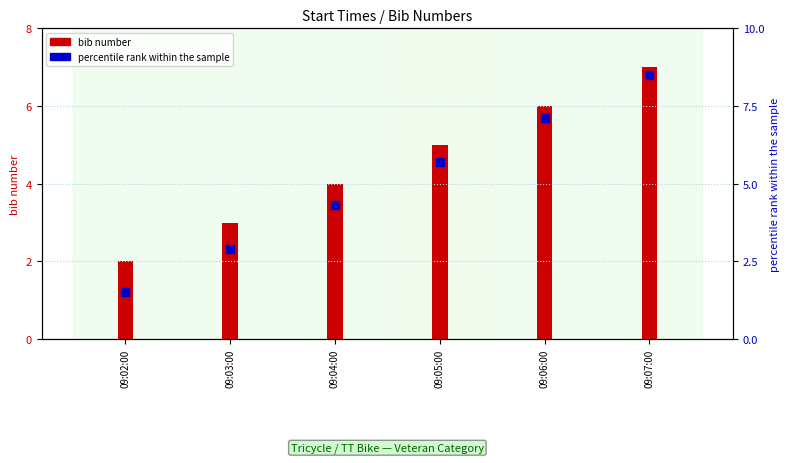

Which series reaches the minimum Y coordinate?

percentile rank within the sample